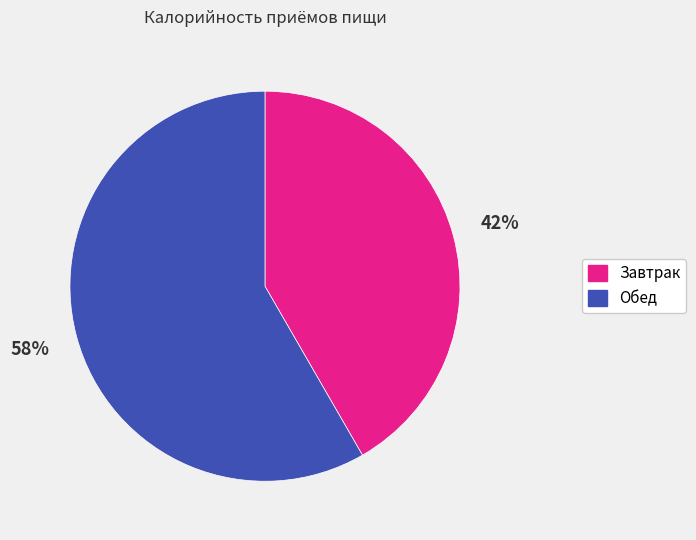

The Обед slice represents 58% of the pie. True or false?

True